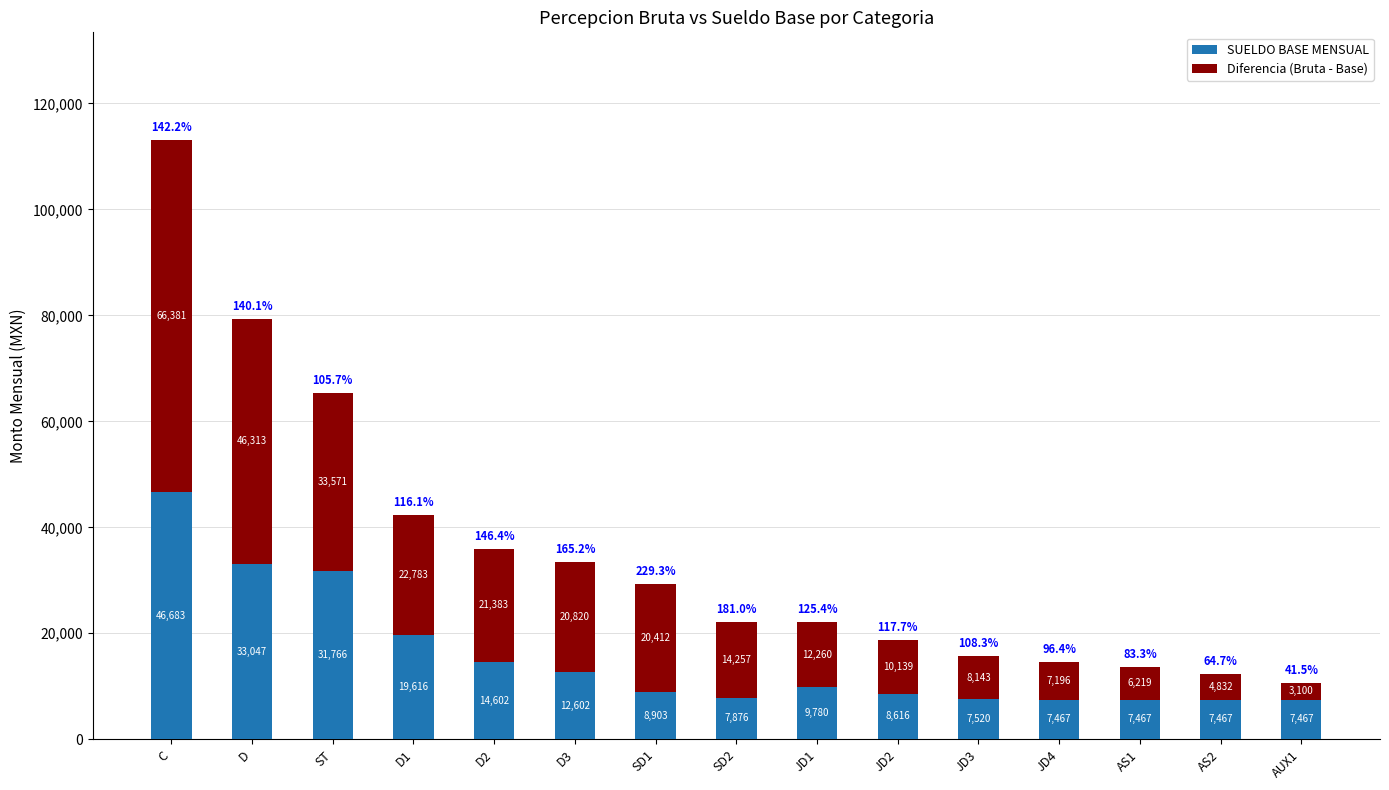

What are all the series names shown in the legend?

SUELDO BASE MENSUAL, Diferencia (Bruta - Base)